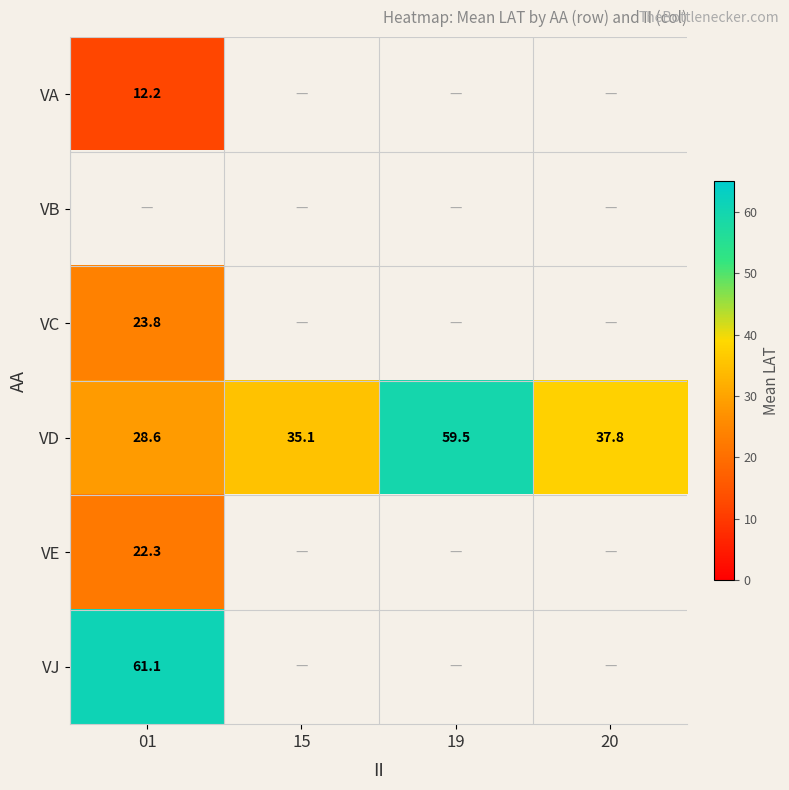

Which category has the highest value across all series?

01